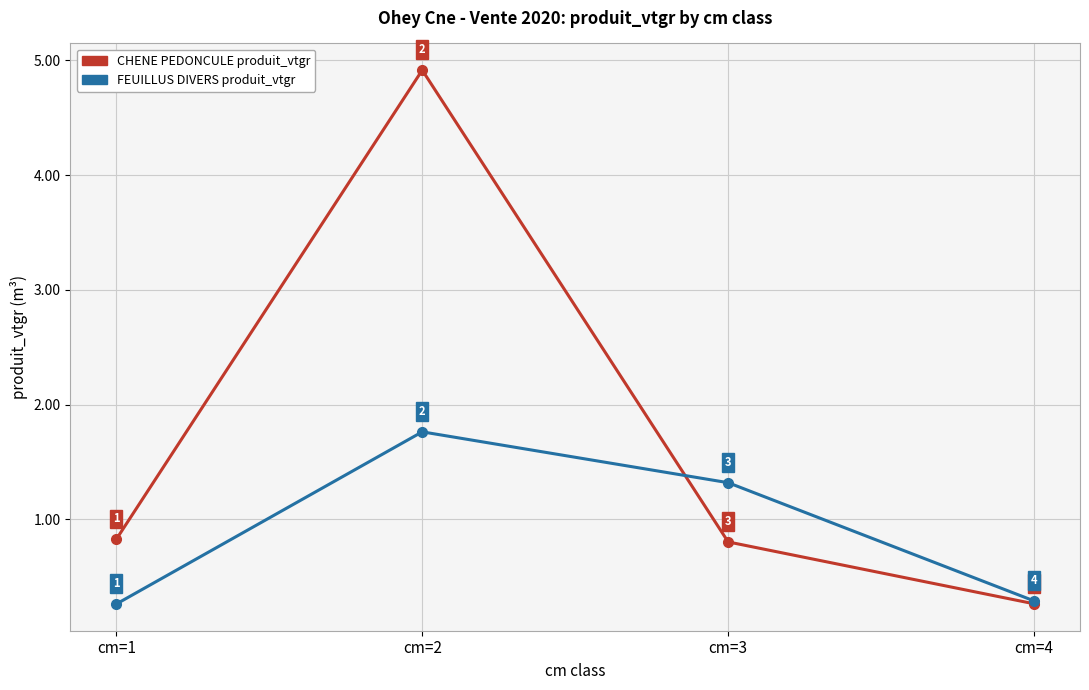

List the series in order of their overall mean, highest first.

CHENE PEDONCULE produit_vtgr, FEUILLUS DIVERS produit_vtgr